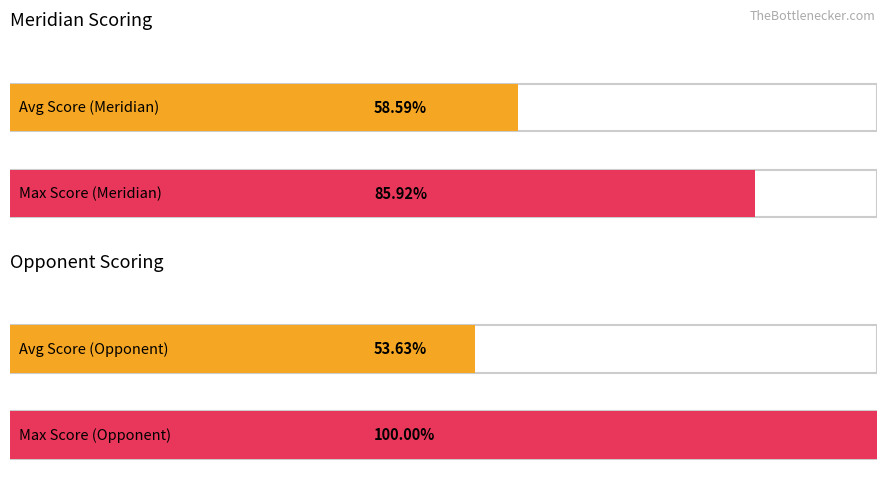

Which series has the widest spread of values?

Score (Opponent)